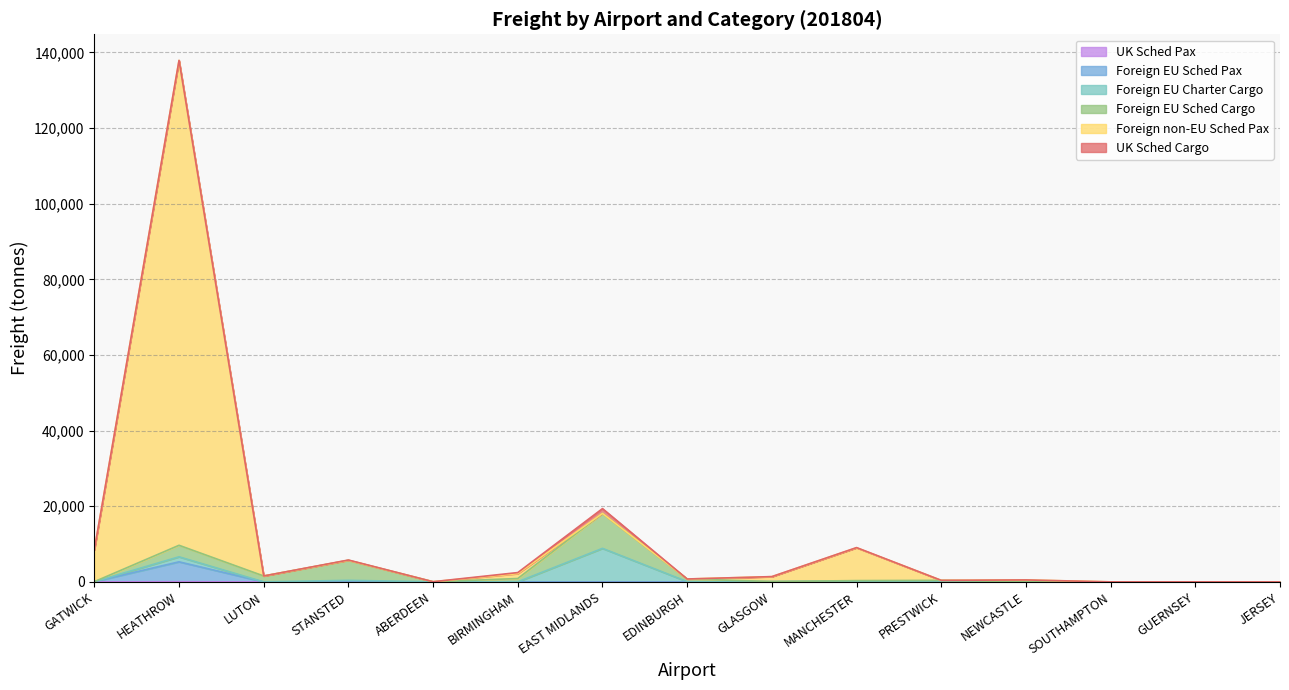

Does the chart display data point markers on the line(s)?

No